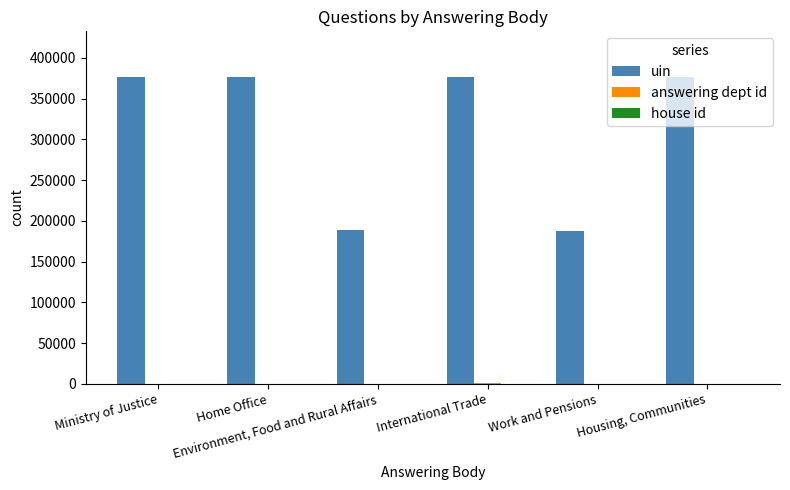

Which series has the largest total across all categories?

uin